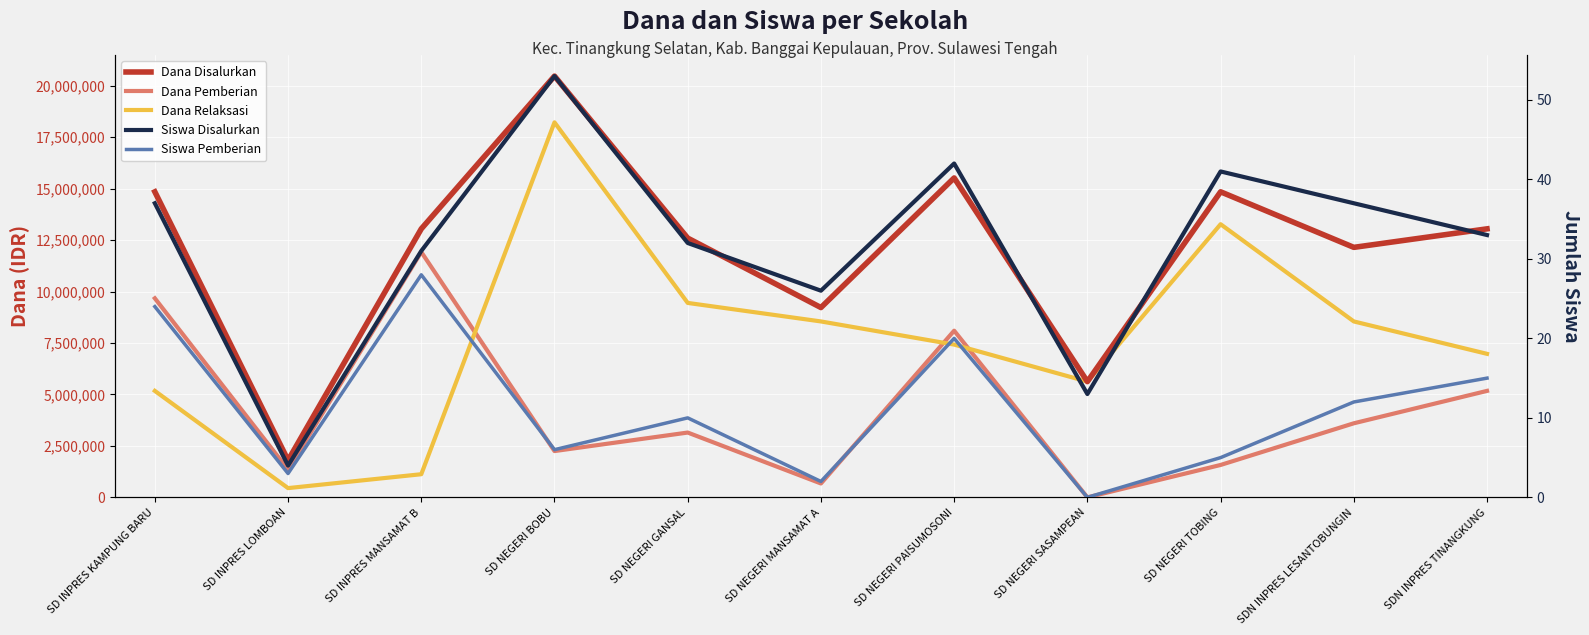

Between which two adjacent categories do Dana Pemberian and Dana Relaksasi first intersect?

SD INPRES MANSAMAT B and SD NEGERI BOBU